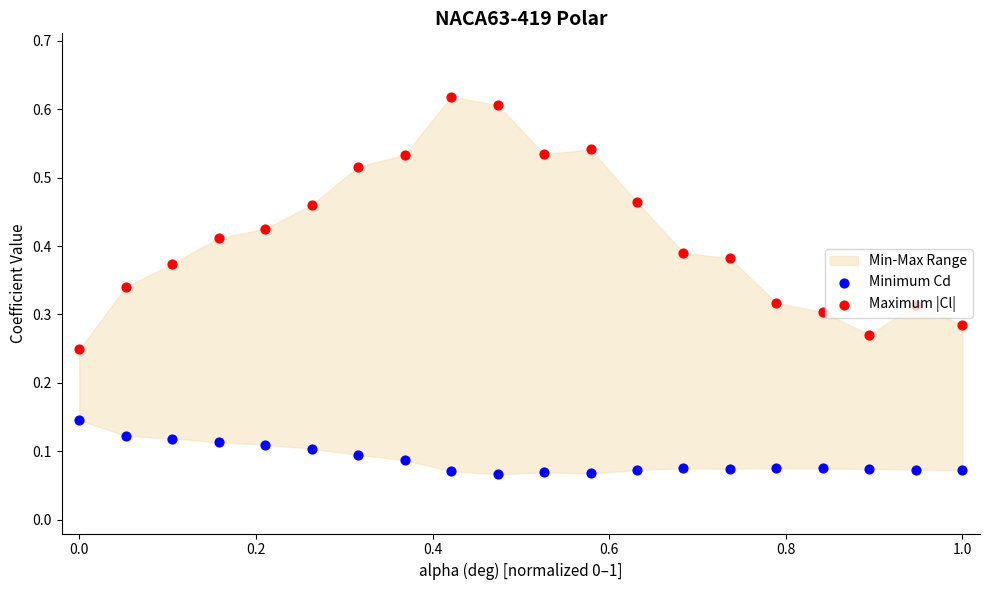

Which series has the largest Y range (max minus min)?

Maximum |Cl|